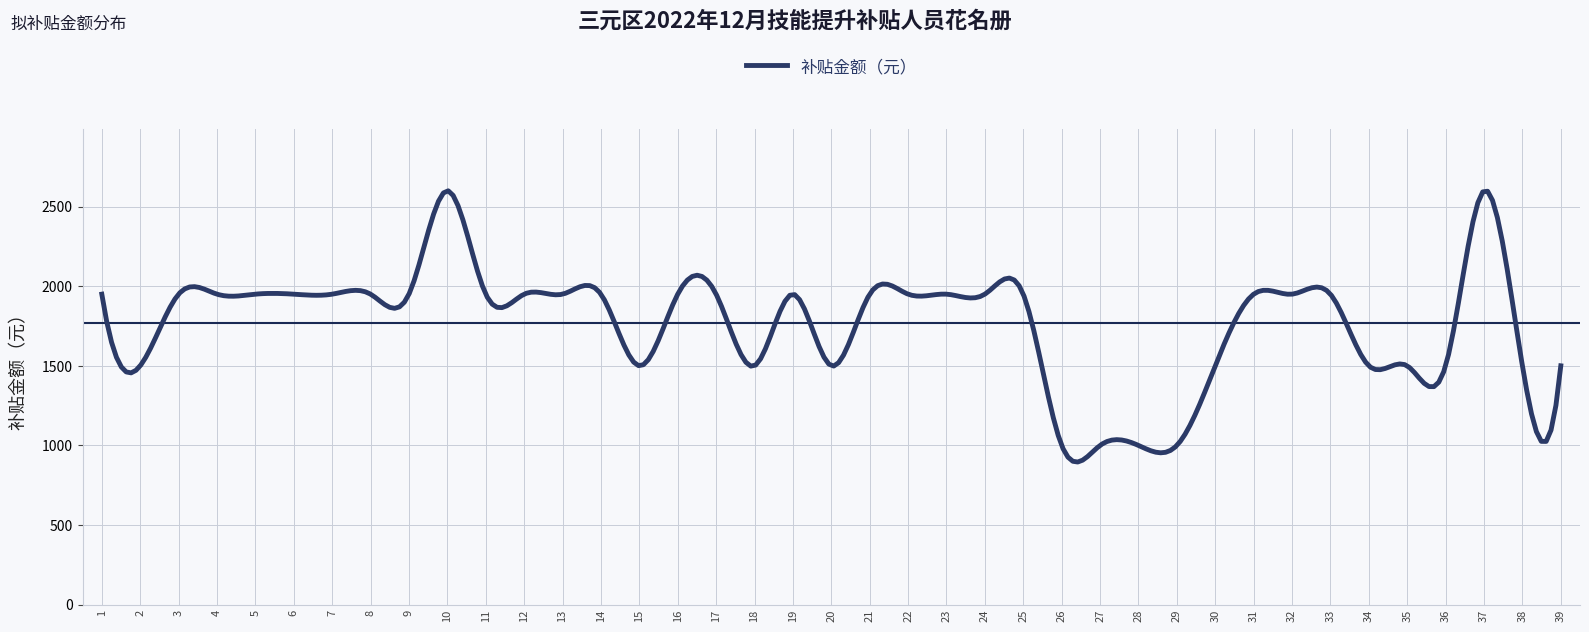

What is the maximum value shown in the chart?

2599.2